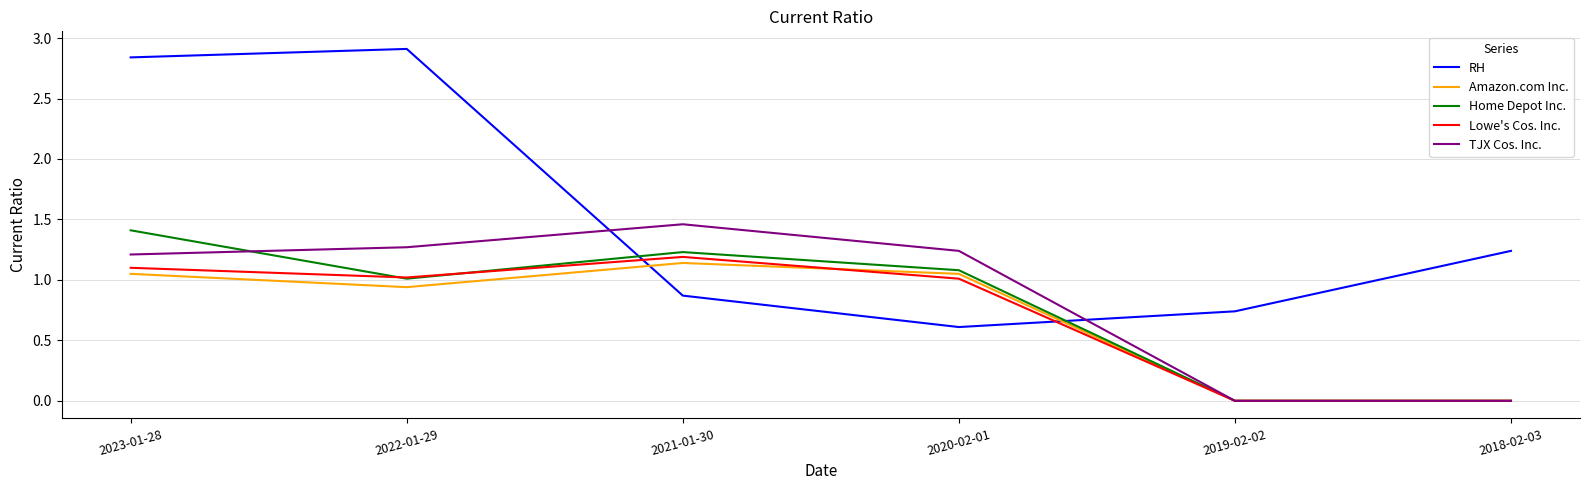

What is the maximum value shown in the chart?

2.9